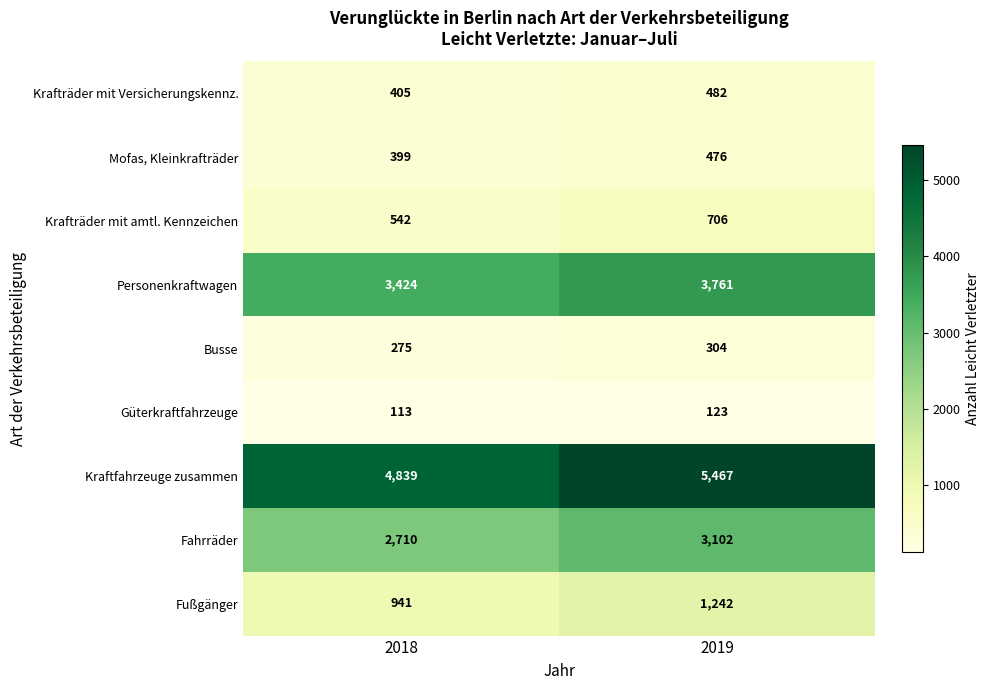

Which series has the largest total across all categories?

Kraftfahrzeuge zusammen